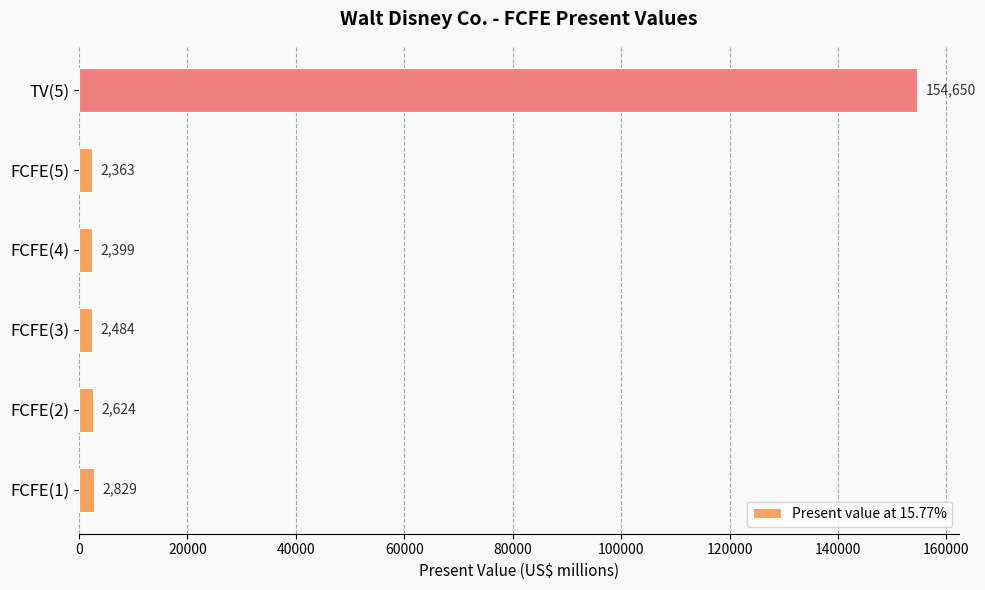

True or false: the data shows 2484 at FCFE(3).

True